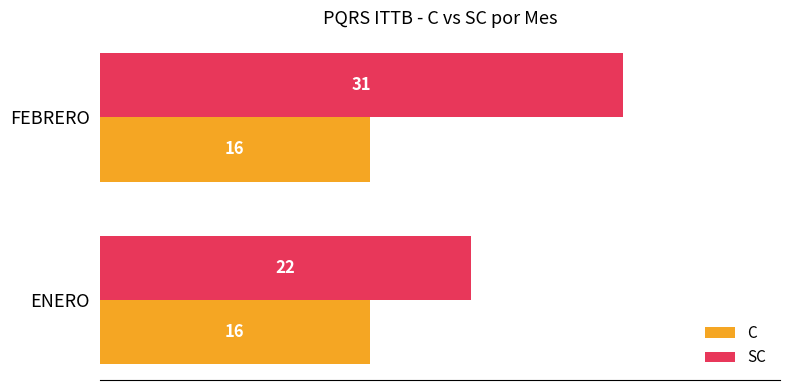

Rank the categories by SC value from highest to lowest.

FEBRERO, ENERO